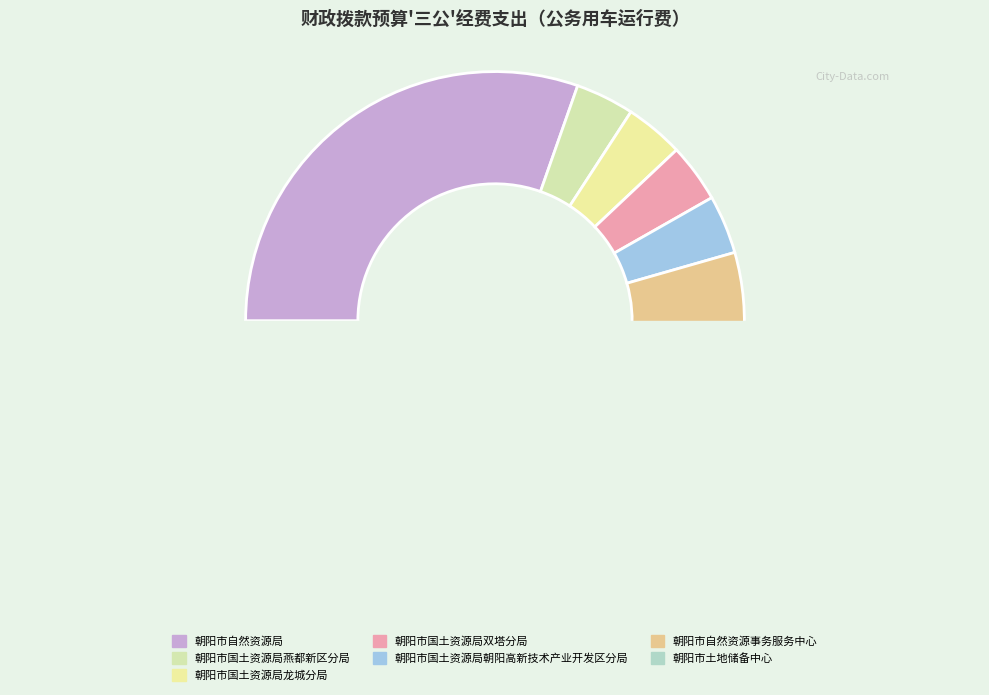

What percentage is the 朝阳市国土资源局燕都新区分局 slice, to the nearest percent?

4%